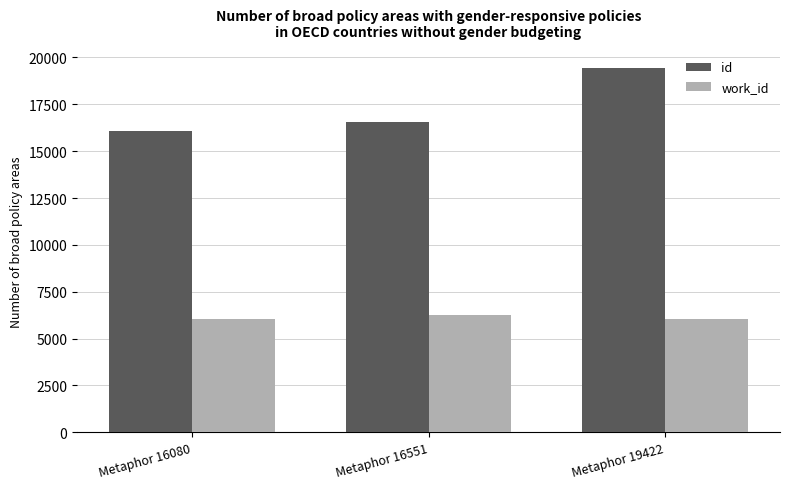

Is it true that id equals 16080 at Metaphor 16080?

True